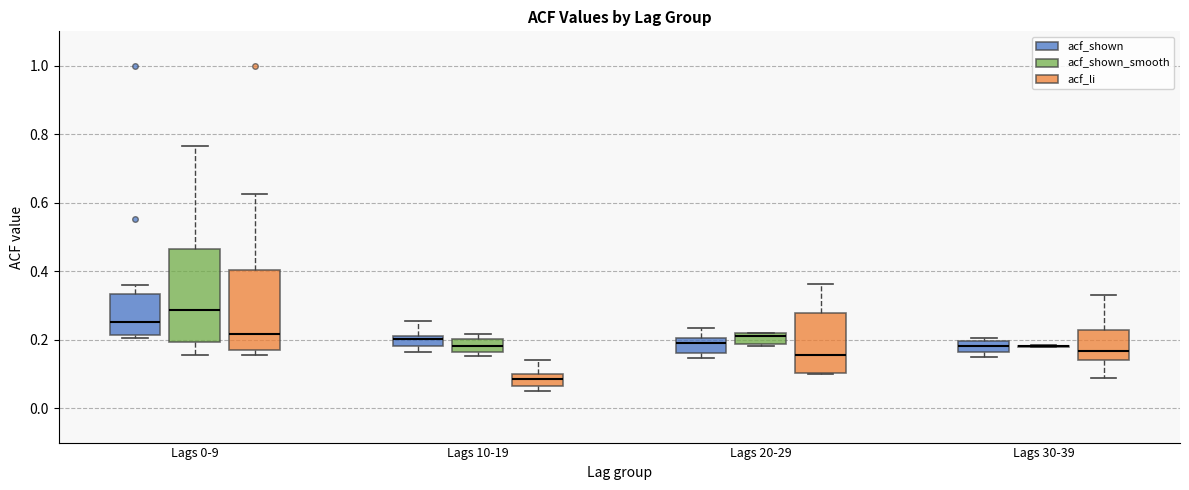

Reading left to right, transcribe this box plot: for each box, give where its median line is, the range the box spans, and where its two whiskers end, as read against the y-axis. The values are not printed on the chart, so give them approximately, as read against the axis.

Lags 0-9 (acf_shown): median 0.26, box 0.22 to 0.34, whiskers 0.20 to 0.36
Lags 0-9 (acf_shown_smooth): median 0.28, box 0.20 to 0.46, whiskers 0.16 to 0.76
Lags 0-9 (acf_li): median 0.22, box 0.18 to 0.40, whiskers 0.16 to 0.62
Lags 10-19 (acf_shown): median 0.20, box 0.18 to 0.22, whiskers 0.16 to 0.26
Lags 10-19 (acf_shown_smooth): median 0.18, box 0.16 to 0.20, whiskers 0.16 (just below the box's lower edge) to 0.22
Lags 10-19 (acf_li): median 0.08, box 0.06 to 0.10, whiskers 0.06 (just below the box's lower edge) to 0.14
Lags 20-29 (acf_shown): median 0.20 (just below the box's upper edge), box 0.16 to 0.20, whiskers 0.14 to 0.24
Lags 20-29 (acf_shown_smooth): median 0.22 (just below the box's upper edge), box 0.18 to 0.22, whiskers 0.18 (just below the box's lower edge) to 0.22
Lags 20-29 (acf_li): median 0.16, box 0.10 to 0.28, whiskers 0.10 to 0.36
Lags 30-39 (acf_shown): median 0.18, box 0.16 to 0.20, whiskers 0.14 to 0.20 (just above the box's upper edge)
Lags 30-39 (acf_shown_smooth): box collapsed to a line at 0.18, whiskers 0.18 to 0.18
Lags 30-39 (acf_li): median 0.16, box 0.14 to 0.22, whiskers 0.08 to 0.34